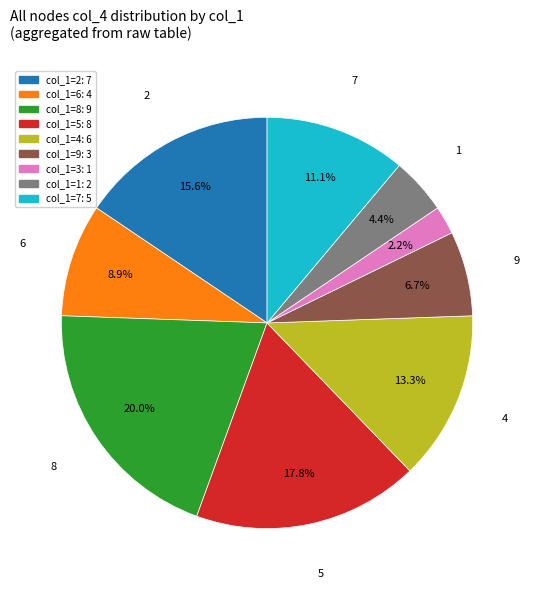

Does any single category account for the majority?

No